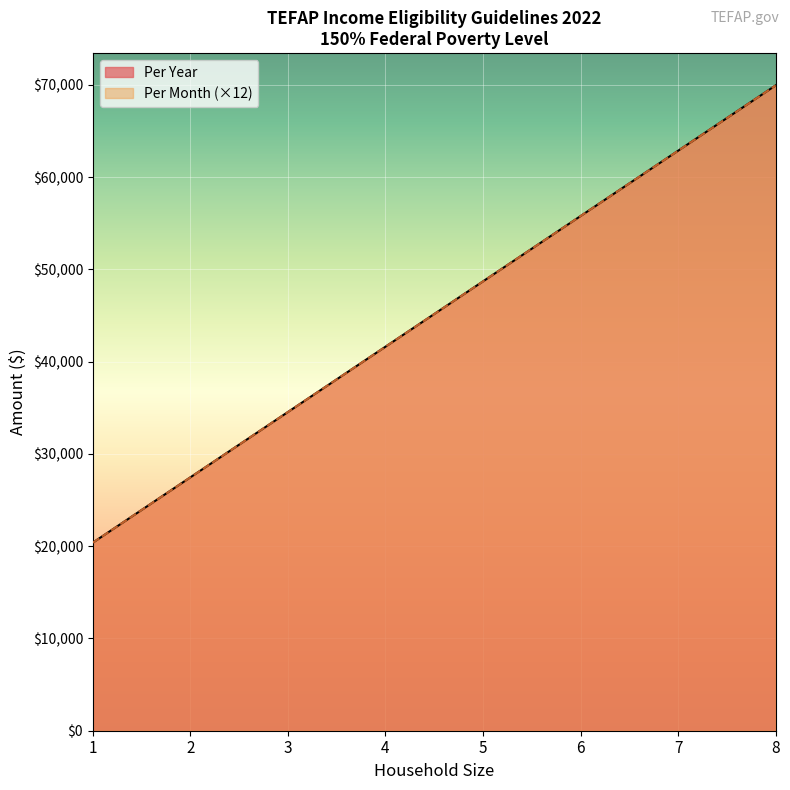

The value of Per Month at 8 is 69945. True or false?

True